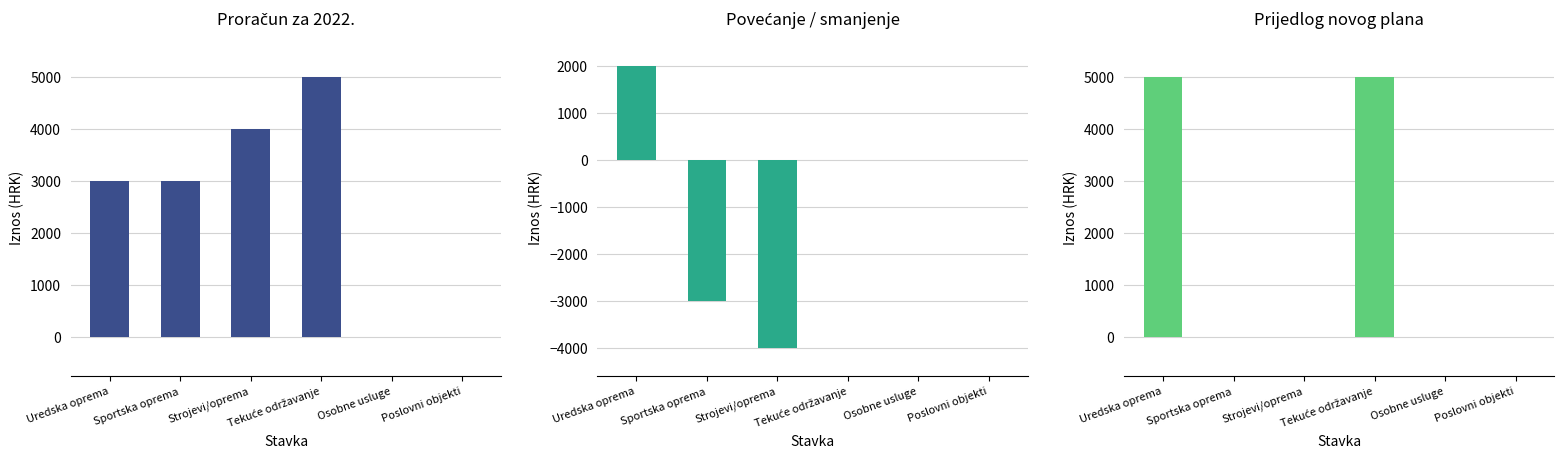

Reading left to right, what are all the values shown in this chart?

Proračun za 2022.: 3000	3000	4000	5000	0	0
Povećanje / smanjenje: 2000	-3000	-4000	0	0	0
Prijedlog novog plana: 5000	0	0	5000	0	0